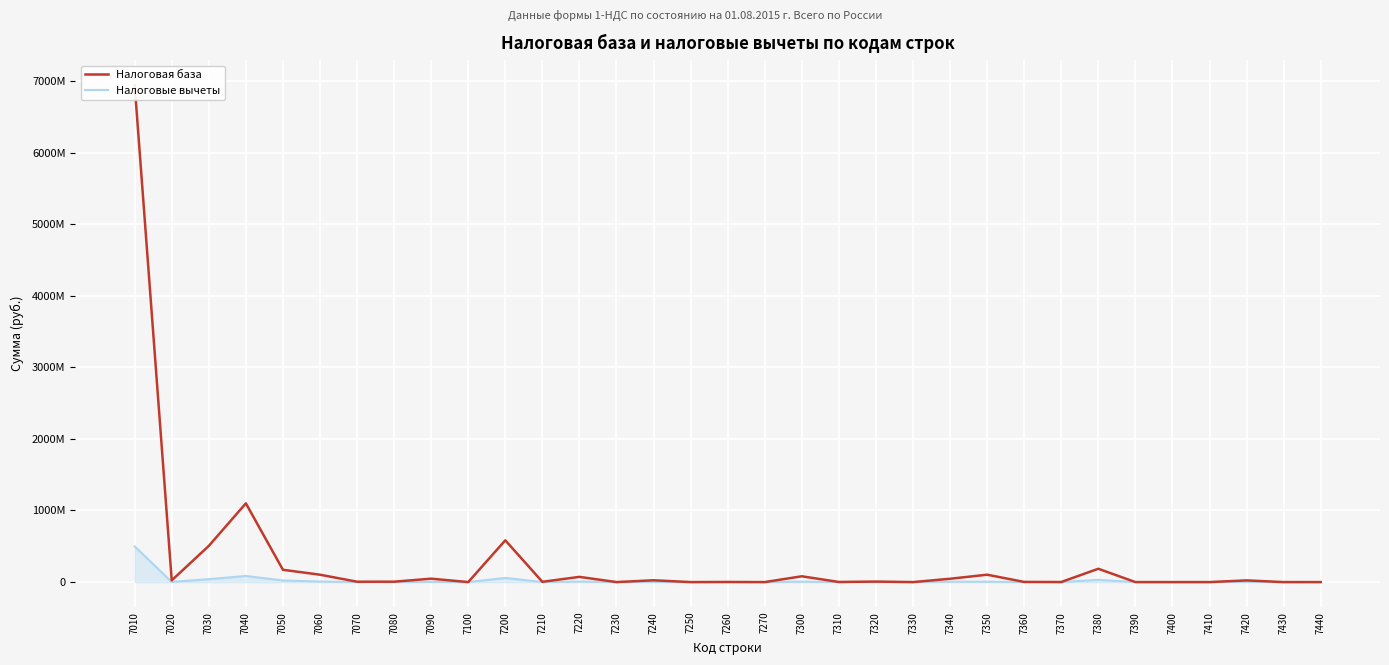

List the series in order of their peak value, lowest first.

Налоговые вычеты, Налоговая база